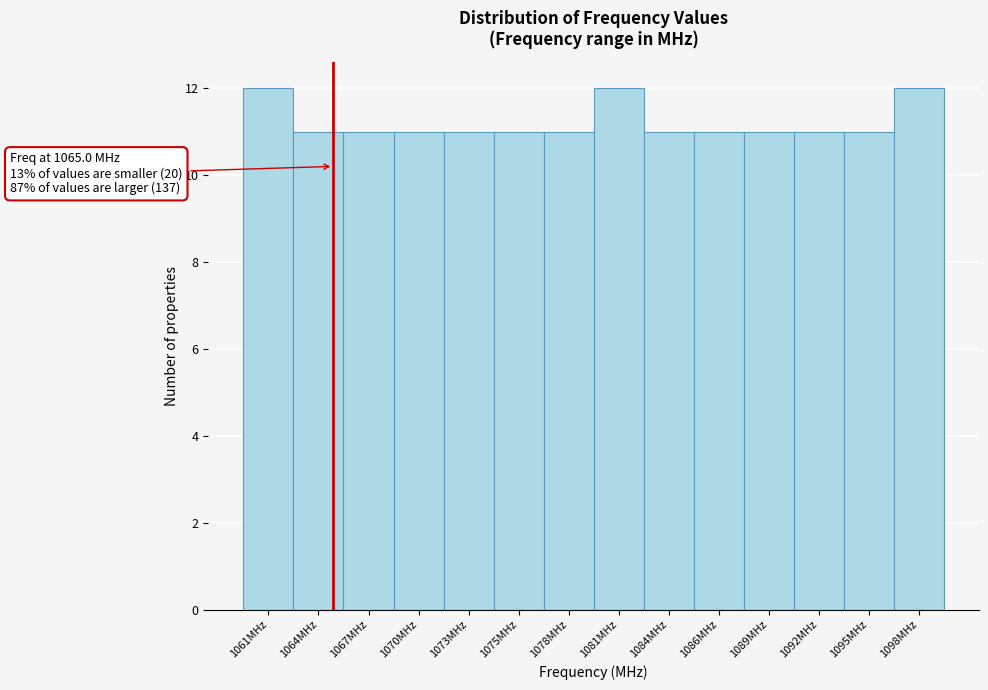

Reading right to left, extract all data points from this chart.

1098MHz=12	1095MHz=11	1092MHz=11	1089MHz=11	1086MHz=11	1084MHz=11	1081MHz=12	1078MHz=11	1075MHz=11	1073MHz=11	1070MHz=11	1067MHz=11	1064MHz=11	1061MHz=12